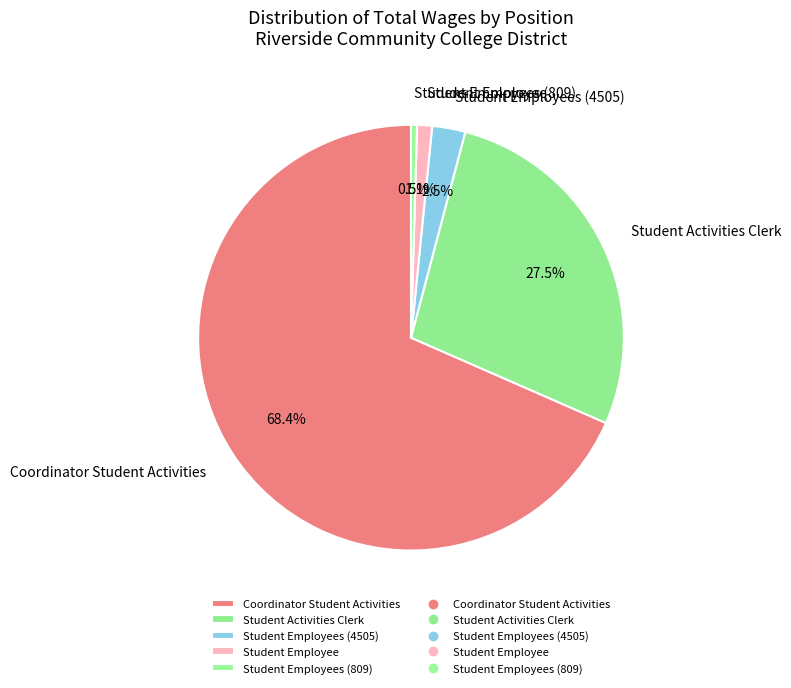

To the nearest percent, what is the difference between the Student Employee and Student Employees (4505) slice percentages?

1%